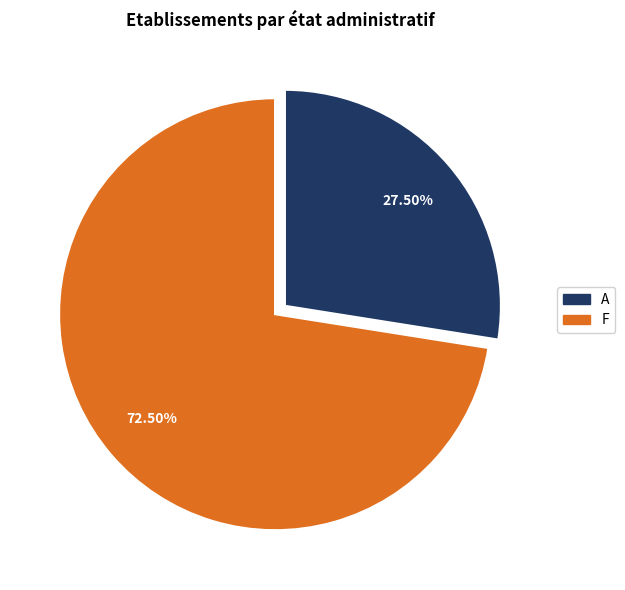

Approximately how many times larger is the value at A compared to F?

0.4